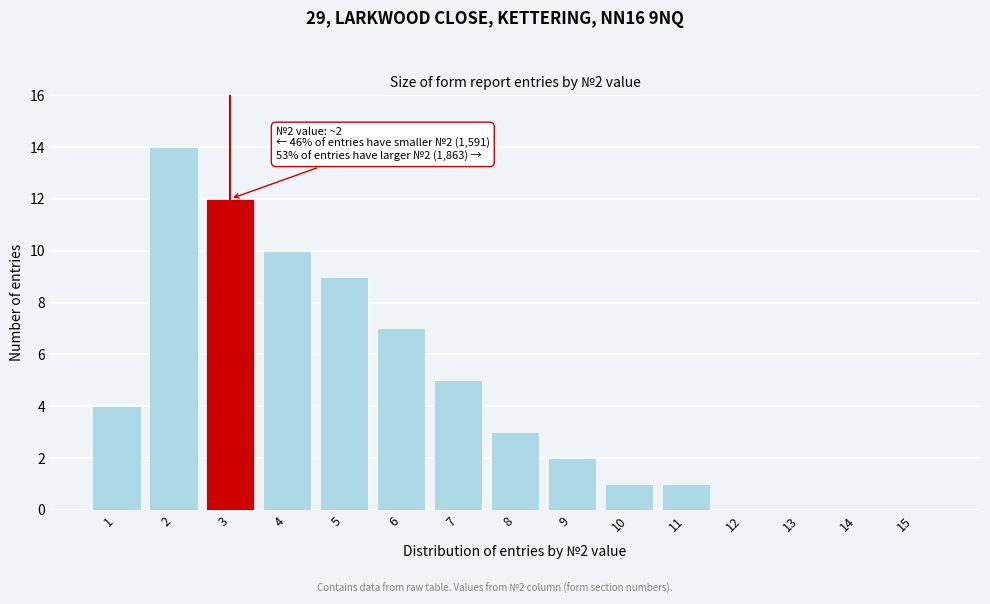

Reading left to right, extract all data points from this chart.

1=4	2=14	3=12	4=10	5=9	6=7	7=5	8=3	9=2	10=1	11=1	12=0	13=0	14=0	15=0